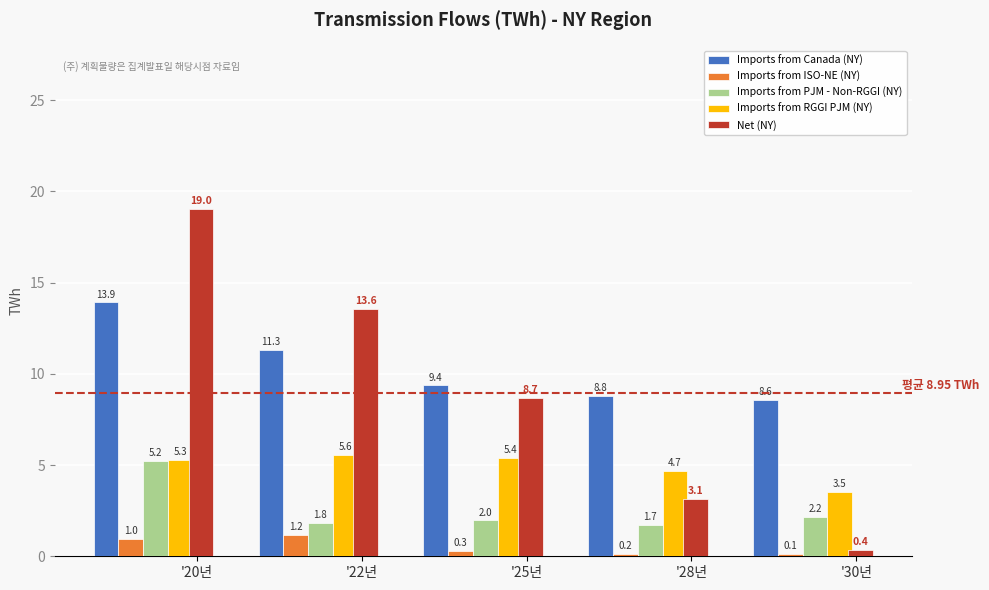

Rank the series by their maximum value, from lowest to highest.

Imports from ISO-NE (NY), Imports from PJM - Non-RGGI (NY), Imports from RGGI PJM (NY), Imports from Canada (NY), Net (NY)